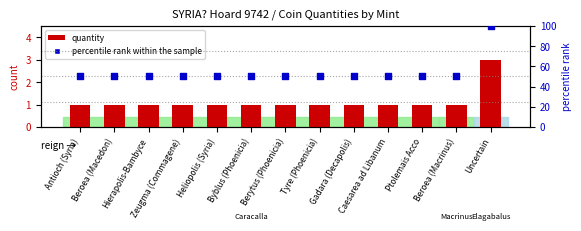

What is the total value across all series at Byblus (Phoenicia)?

51